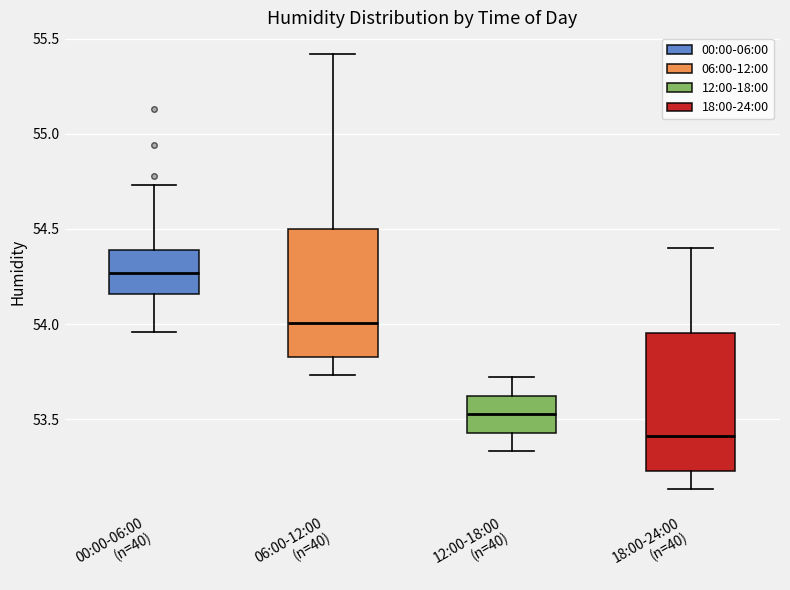

Reading left to right, read every box against the y-axis: the position of its median line, the range the box covers, and the ends of its whiskers. The values are not printed on the chart, so give them approximately, as read against the axis.

00:00-06:00 (n=40): median 54.25, box 54.15 to 54.40, whiskers 53.95 to 54.75
06:00-12:00 (n=40): median 54.00, box 53.85 to 54.50, whiskers 53.75 to 55.40
12:00-18:00 (n=40): median 53.55, box 53.45 to 53.60, whiskers 53.35 to 53.70
18:00-24:00 (n=40): median 53.40, box 53.25 to 53.95, whiskers 53.15 to 54.40